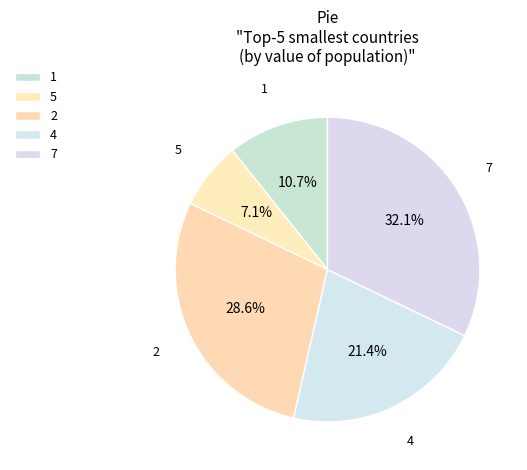

Count the number of slices in the pie.

5